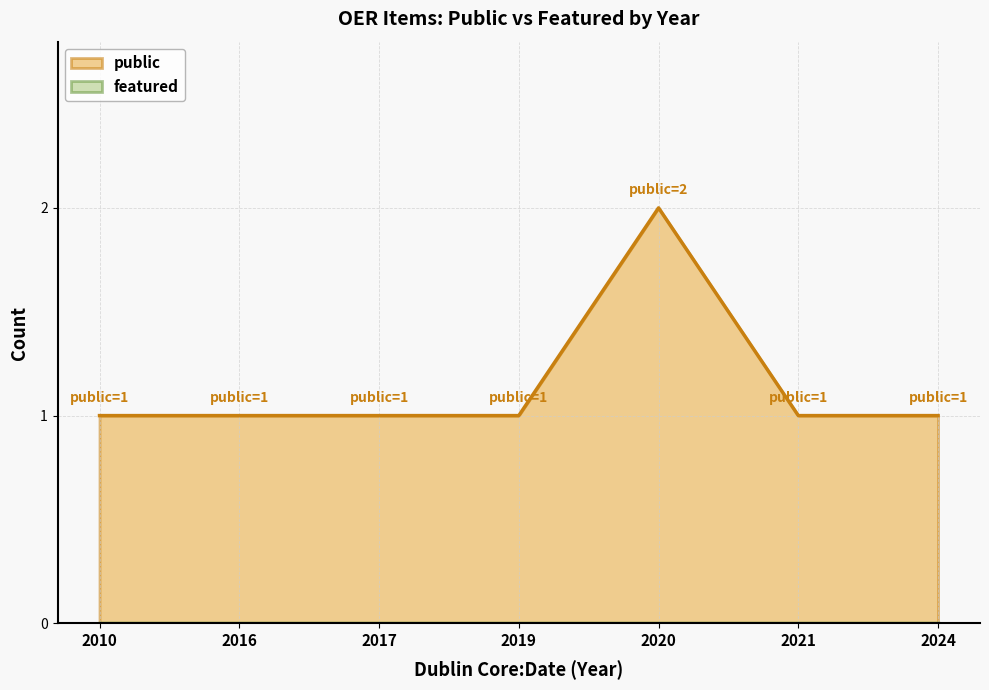

What are all the series names shown in the legend?

public, featured